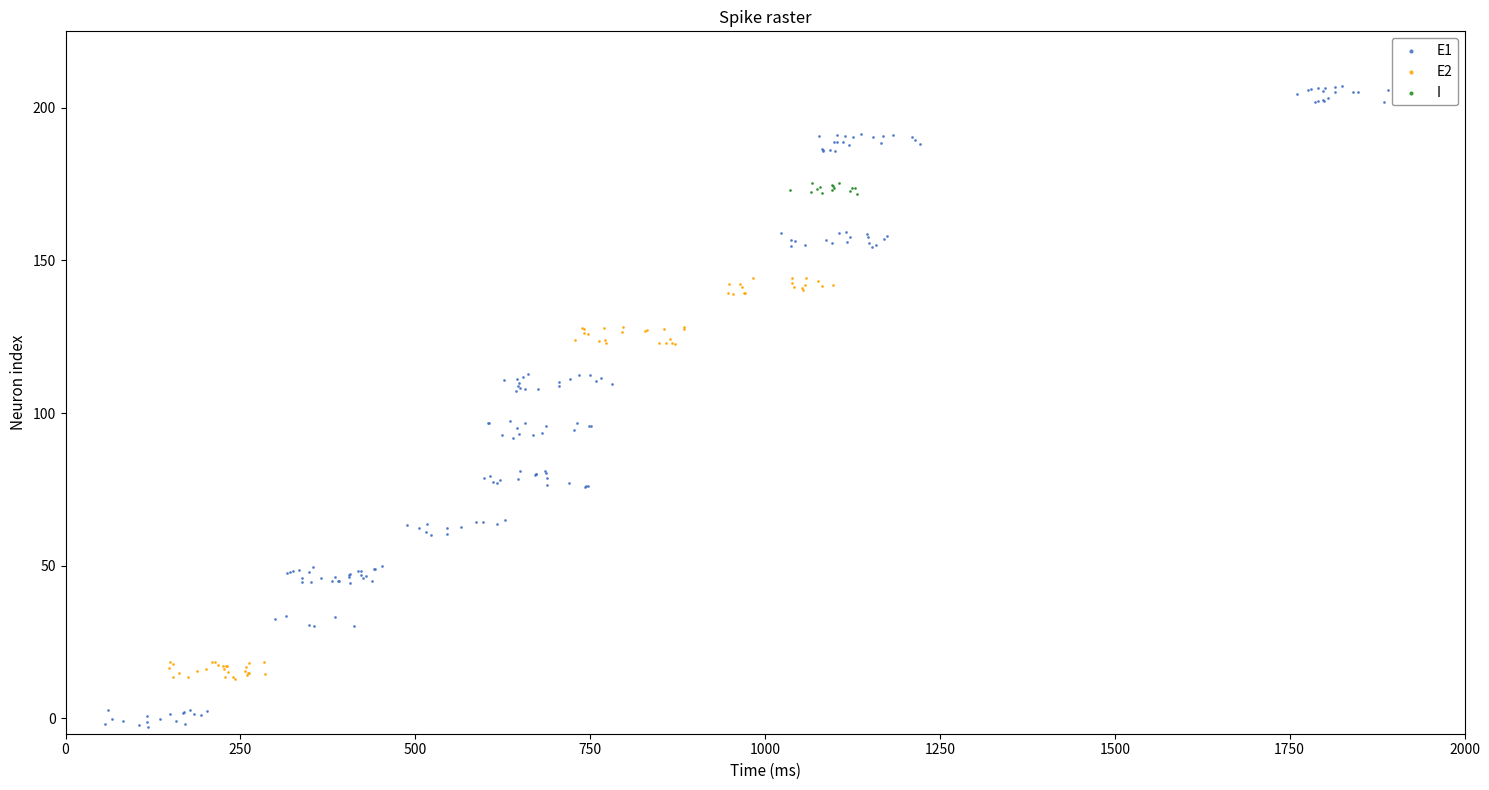

Which series has the widest spread of Y values?

E1